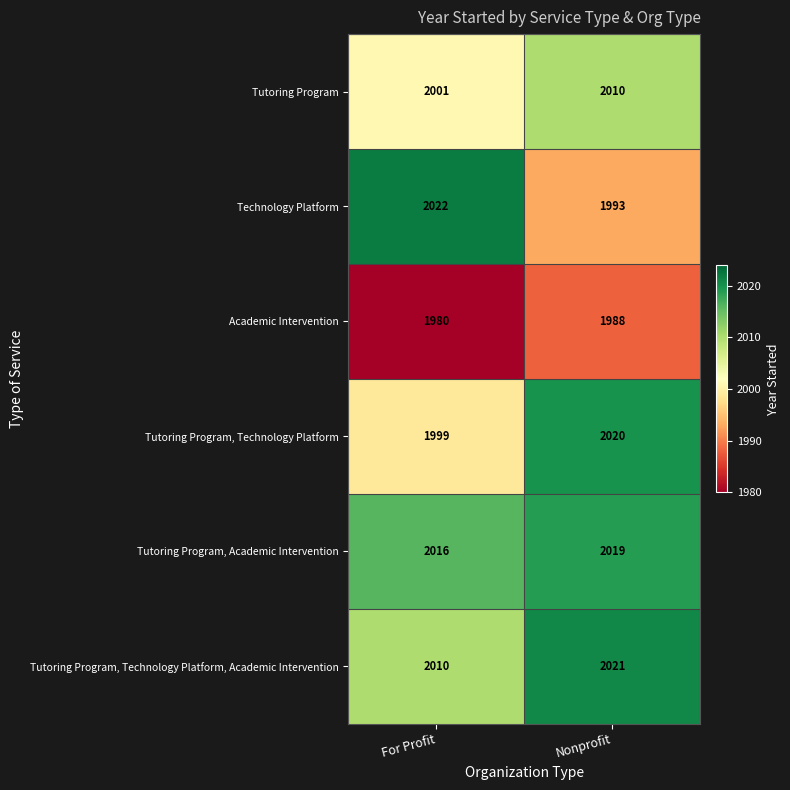

True or false: Tutoring Program, Technology Platform, Academic Intervention has a value of 3268 at For Profit.

False